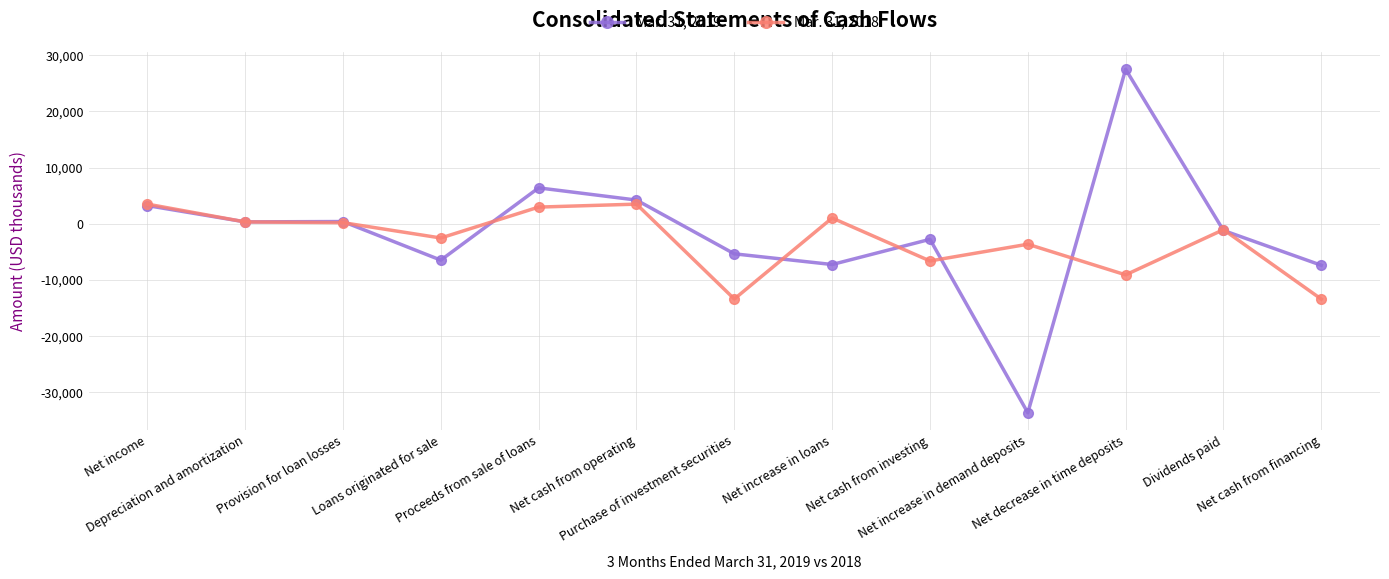

Is it true that Mar. 31, 2019 equals -7245 at Net increase in loans?

True